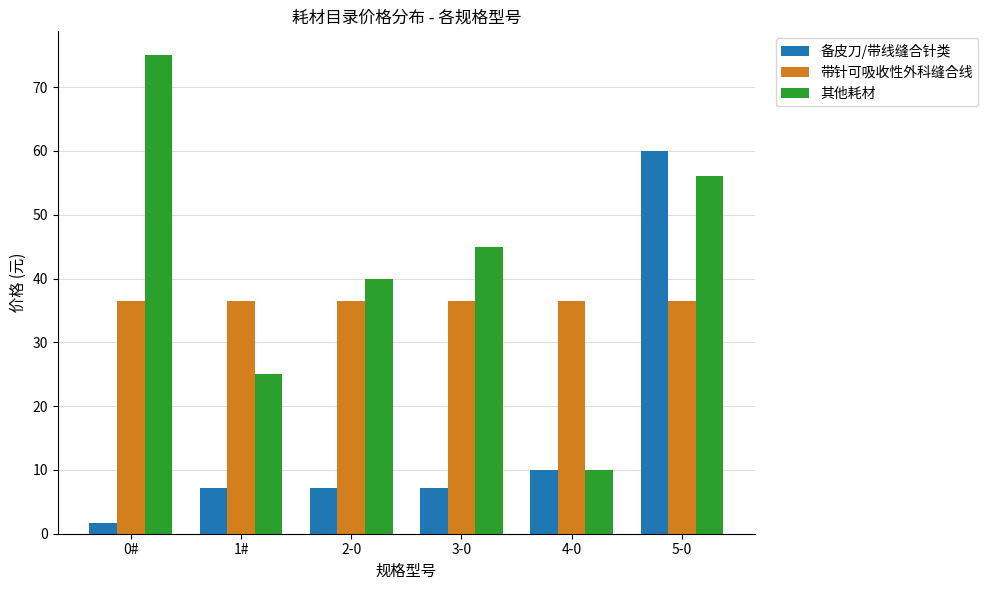

What is the label of the 2nd bar from the left?

1#